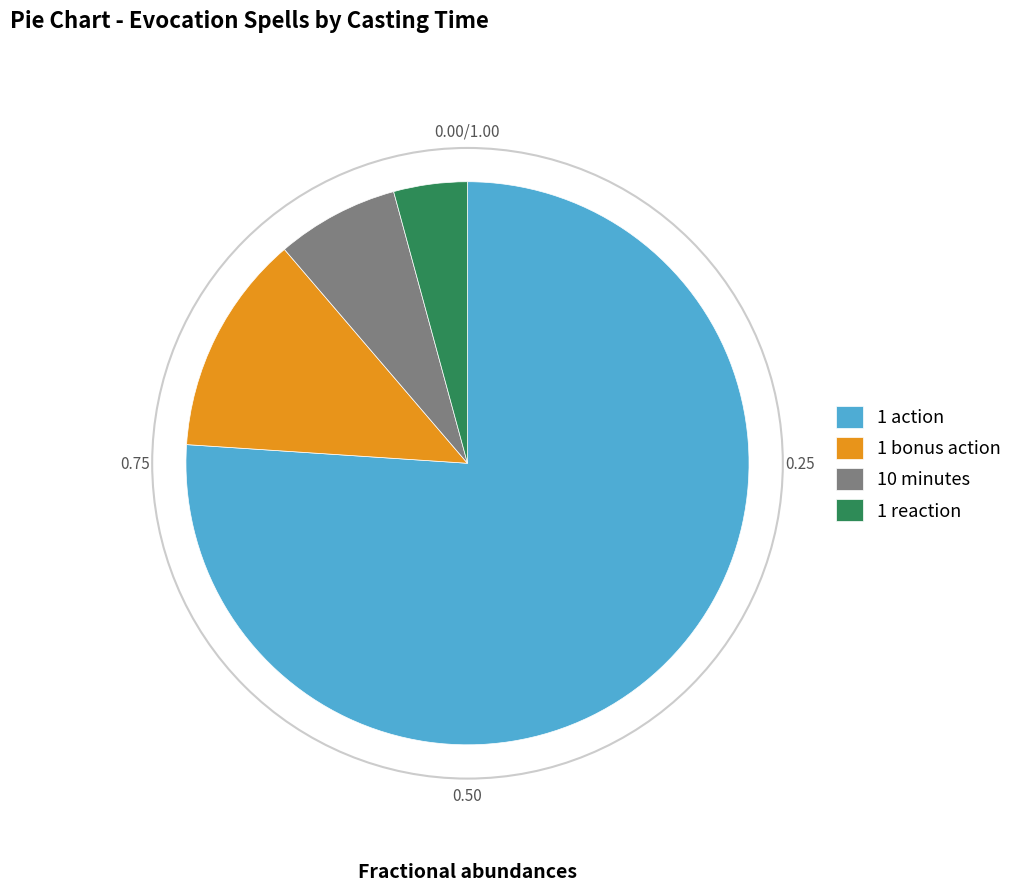

Is 1 action the majority of the pie?

Yes